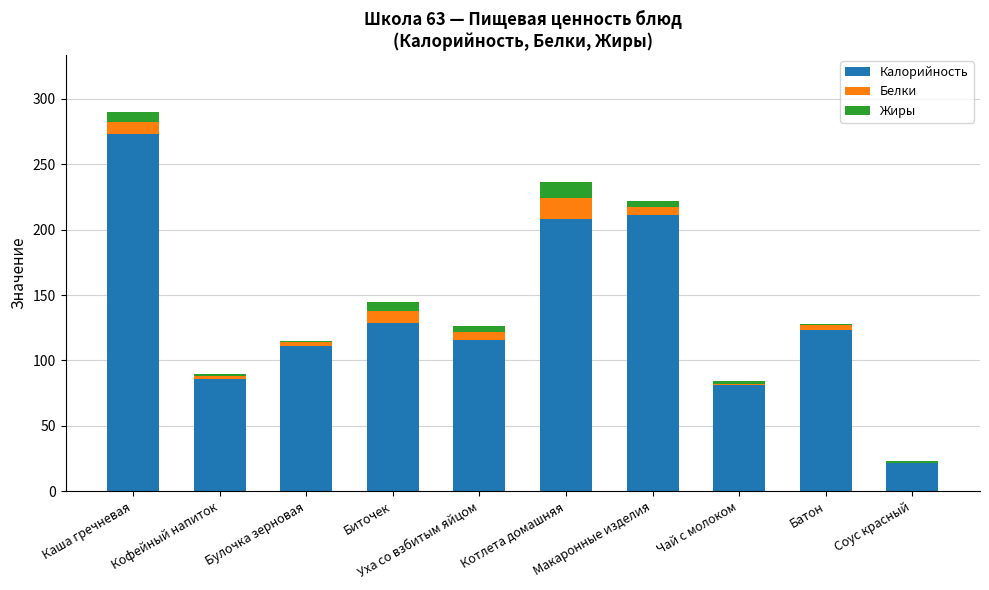

Is it true that Калорийность equals 22 at Соус красный?

True